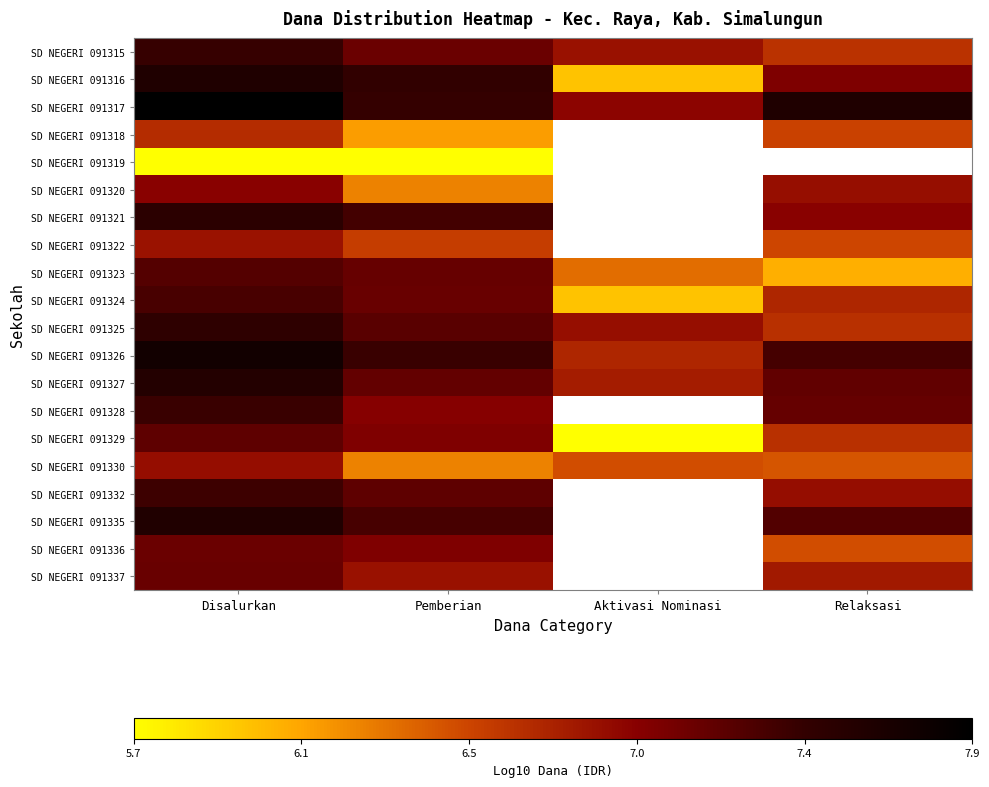

What is the sum of the SD NEGERI 091335 values at Relaksasi and Disalurkan?

14.9